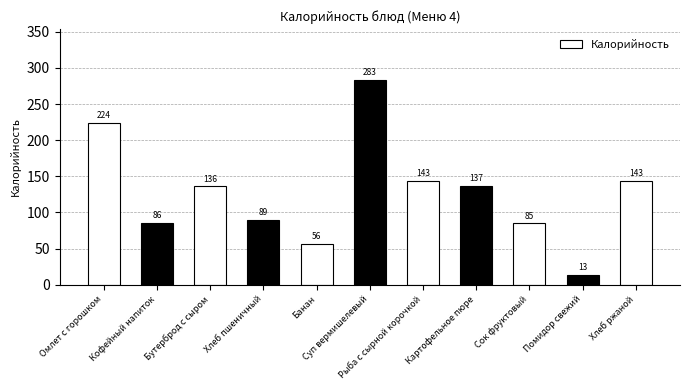

What position from the right is Банан?

7